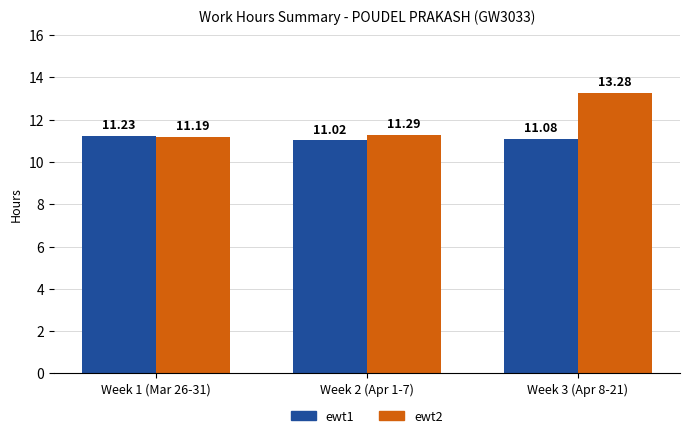

What is the value of the ewt1 bar at the 3rd from the left?

11.1